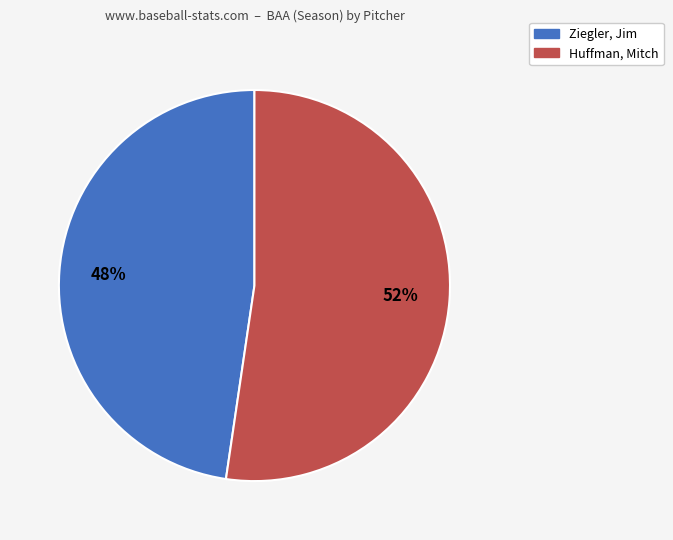

How many slices are in this pie chart?

2